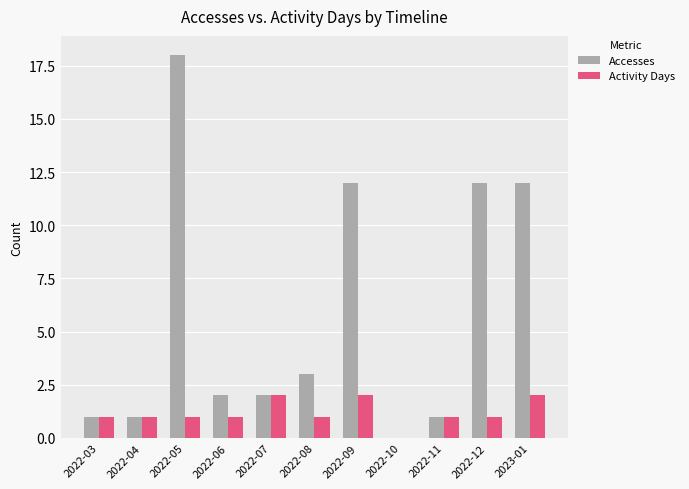

Is it true that Activity Days equals 1 at 2022-05?

True